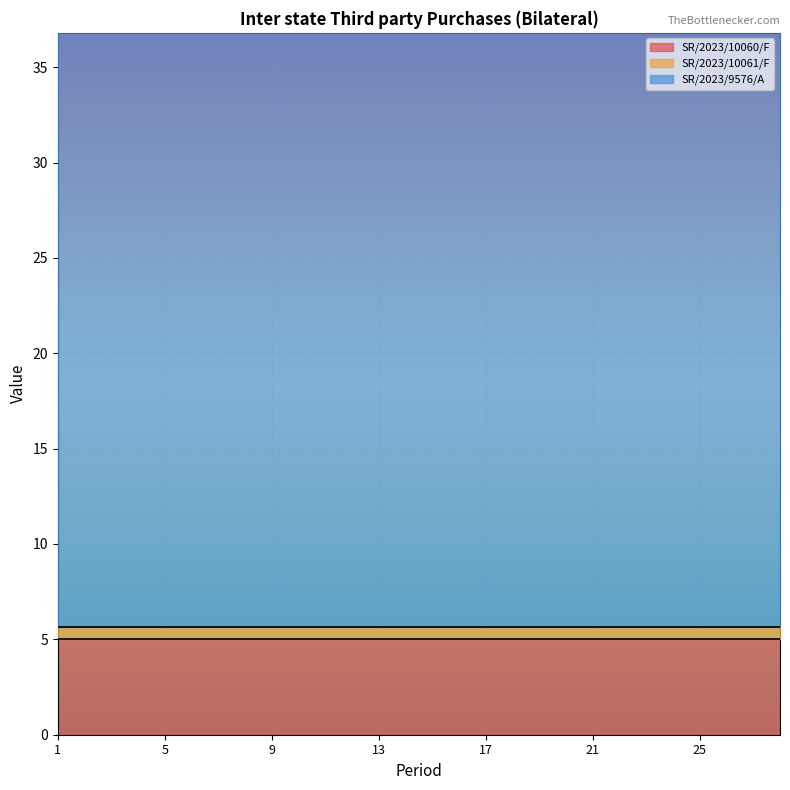

What is the difference between the highest and lowest values at 22?

31.4